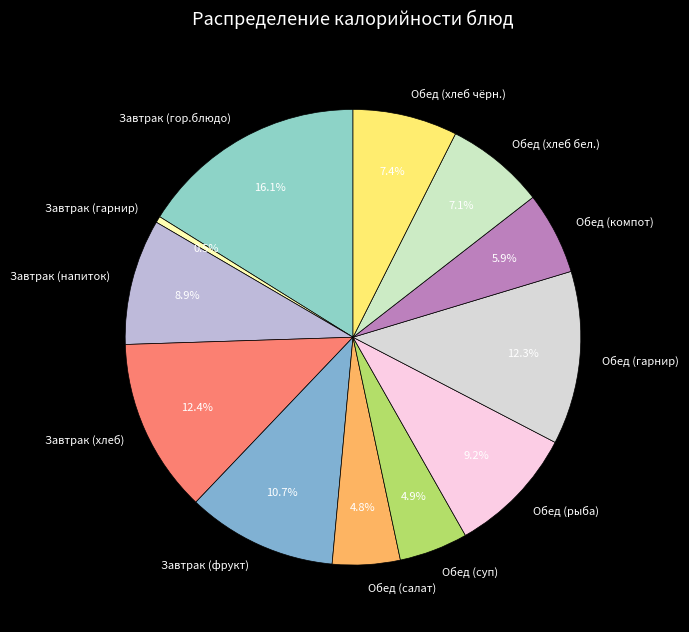

To the nearest percent, what is the average slice percentage?

8%